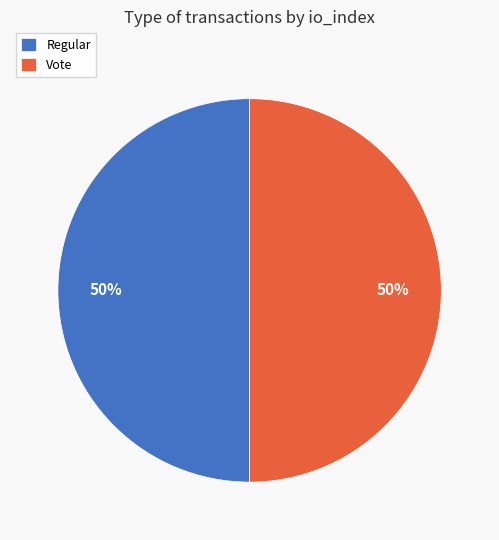

What percentage is the Regular slice, to the nearest percent?

50%